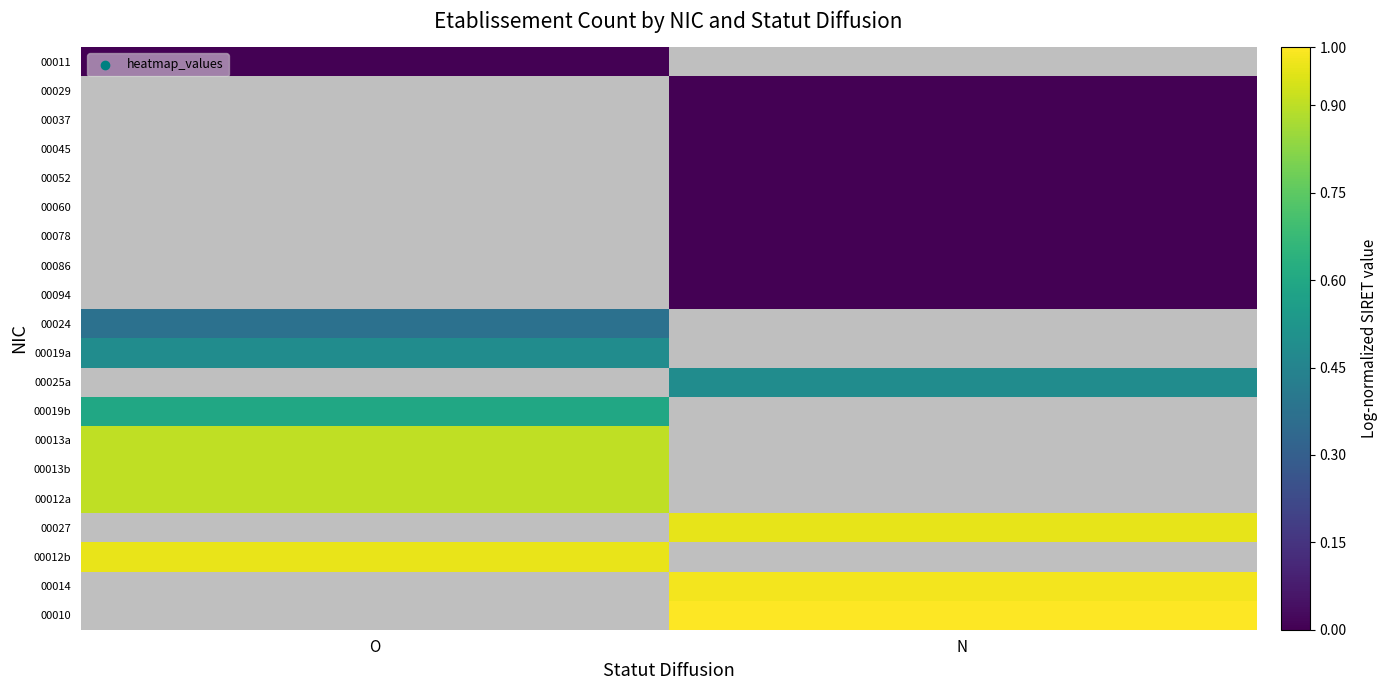

What is the spread (max minus min) of values at O?

1.0